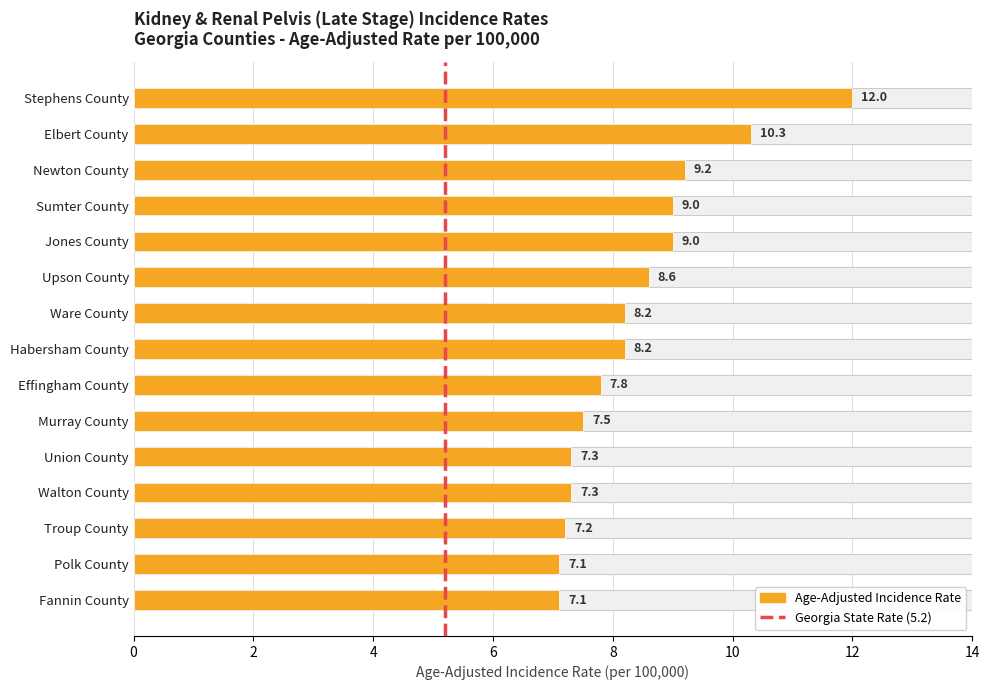

Are the bars horizontal?

Yes